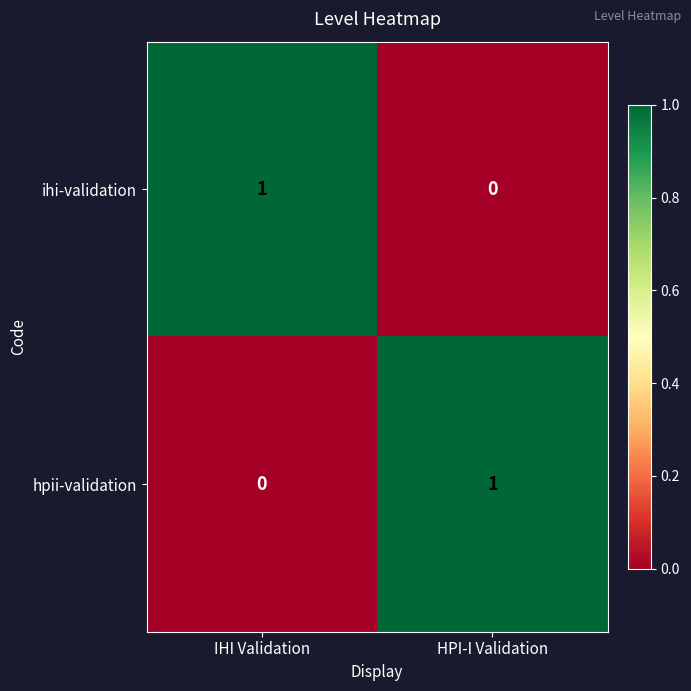

At which label is hpii-validation closest to 0?

IHI Validation